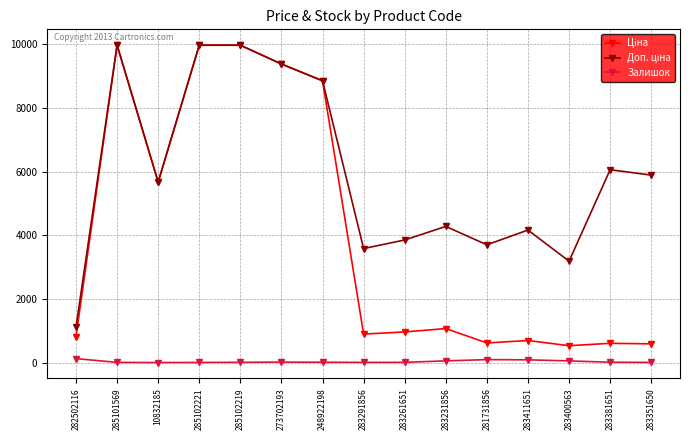

At how many categories does at least one series exceed 7472?

5